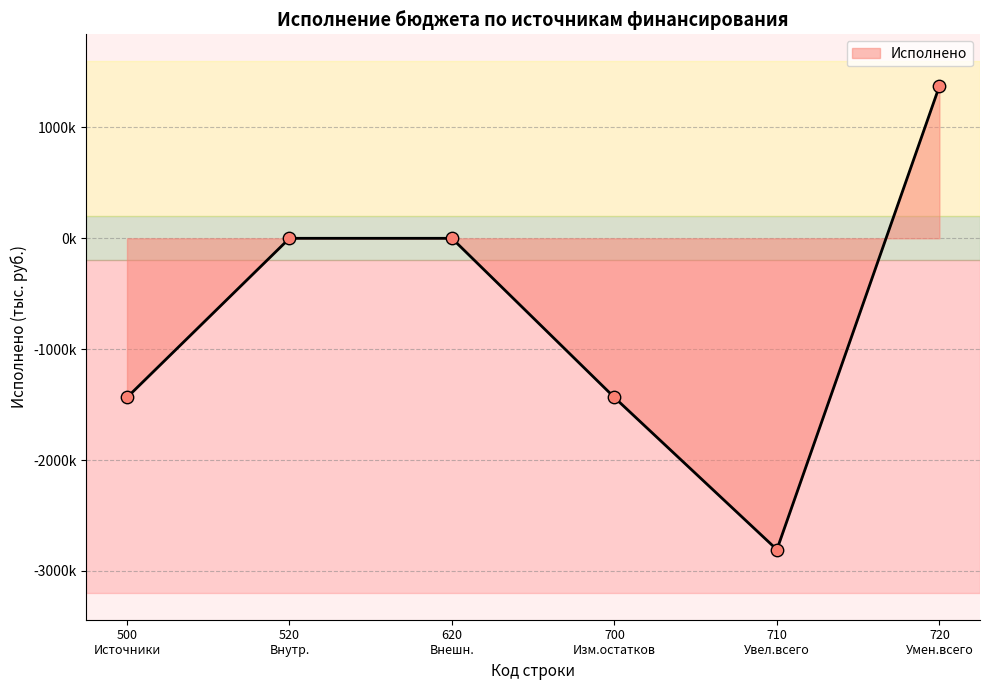

Is this an area chart (filled region under the line)?

Yes